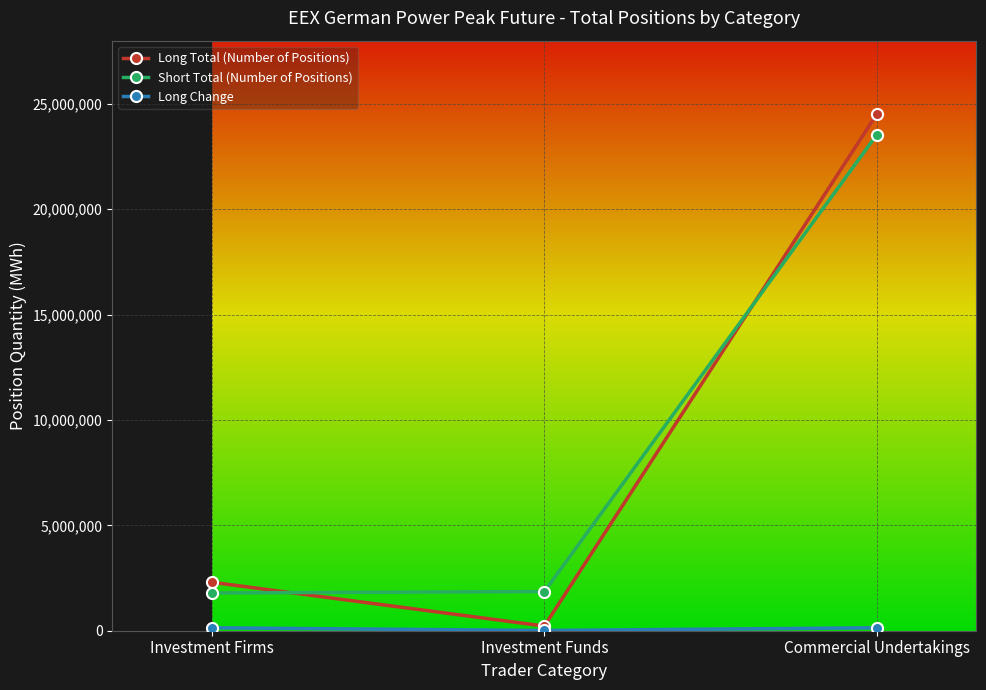

Which category has the highest value across all series?

Commercial Undertakings